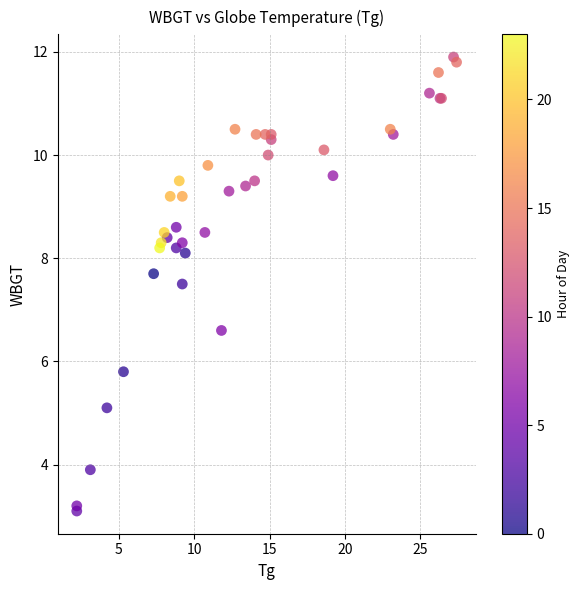

What Y value in the scatter plot is closest to 7?

6.6